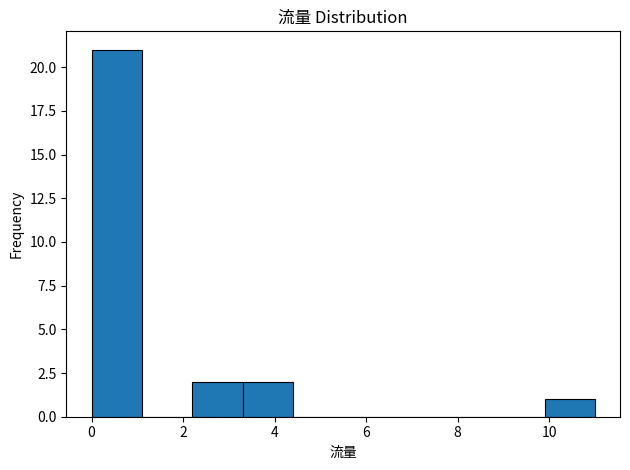

Which range on the x-axis has the tallest bar?

0.0 to 1.1